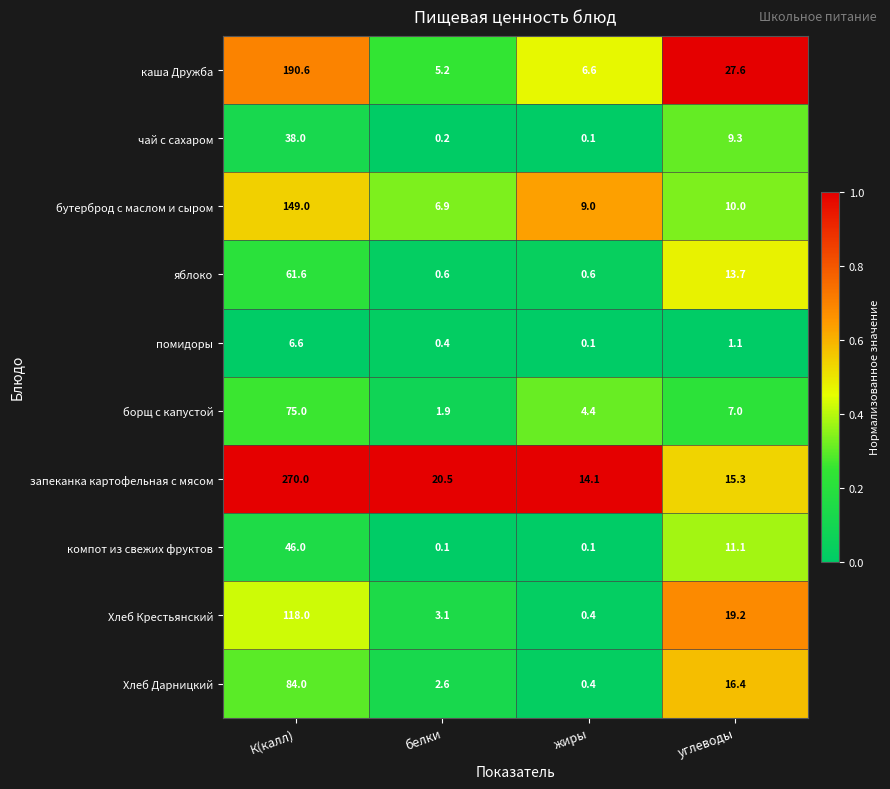

Which series changed the most between жиры and углеводы?

каша Дружба